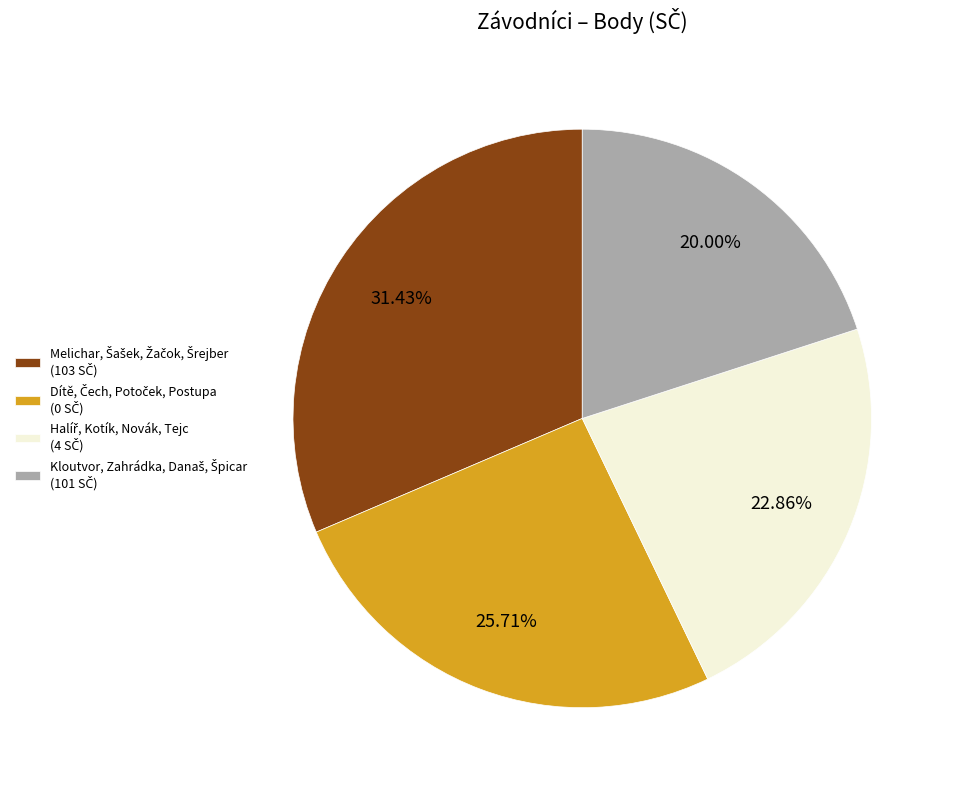

Is there a majority slice in this chart?

No